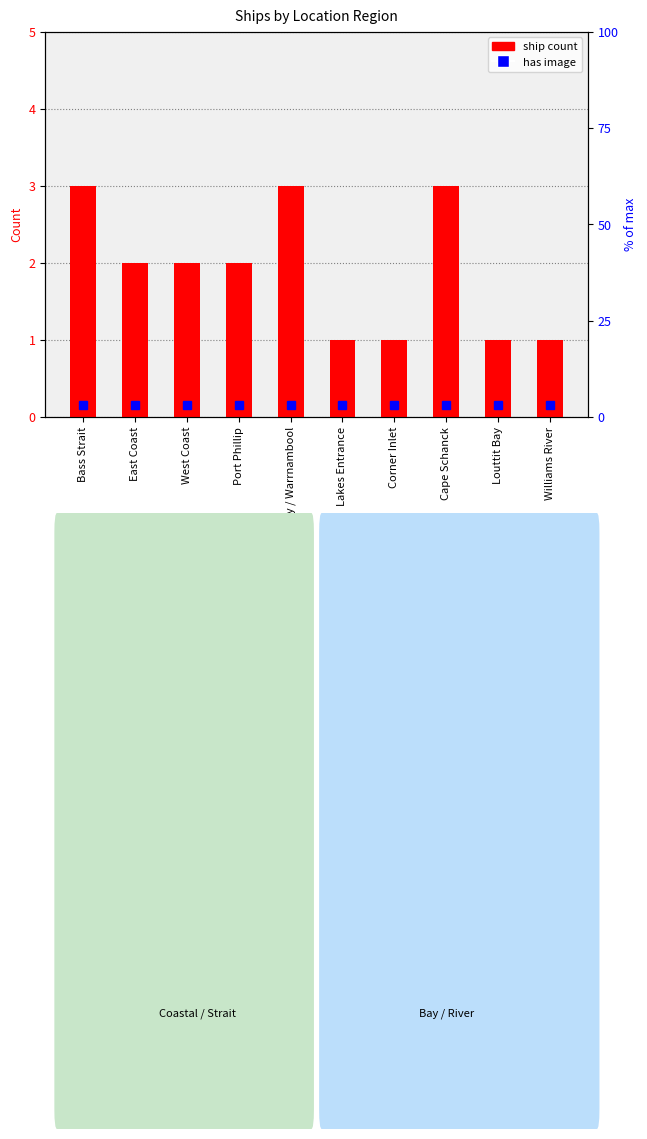

The chart shows a value of 1 at Louttit Bay. True or false?

True